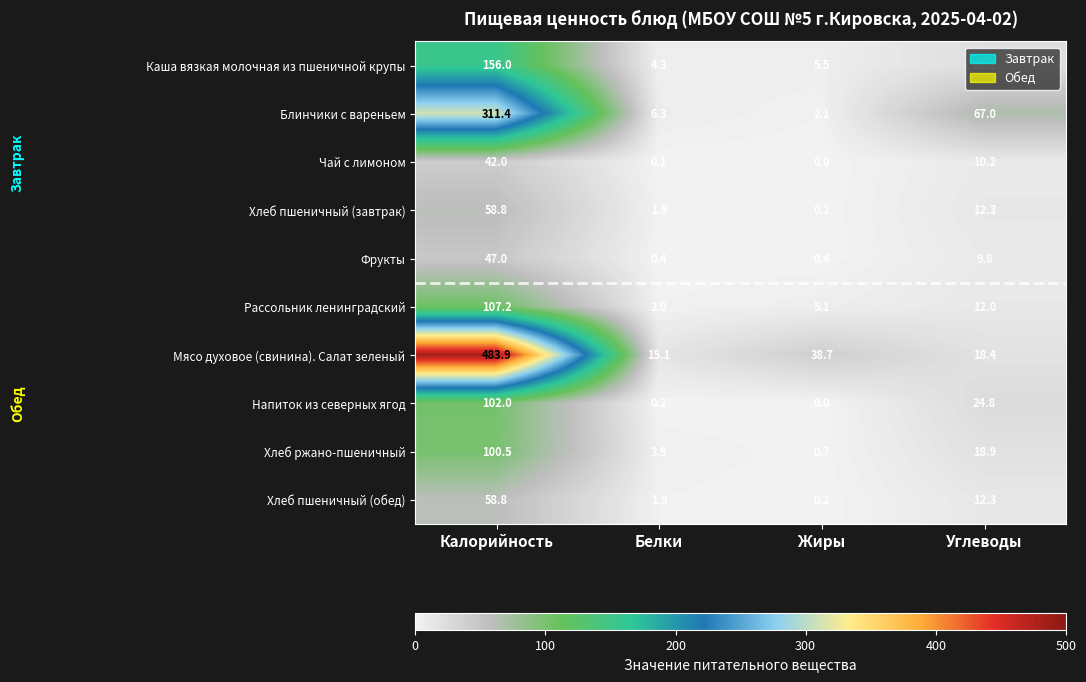

At which label is Фрукты closest to 23?

Углеводы